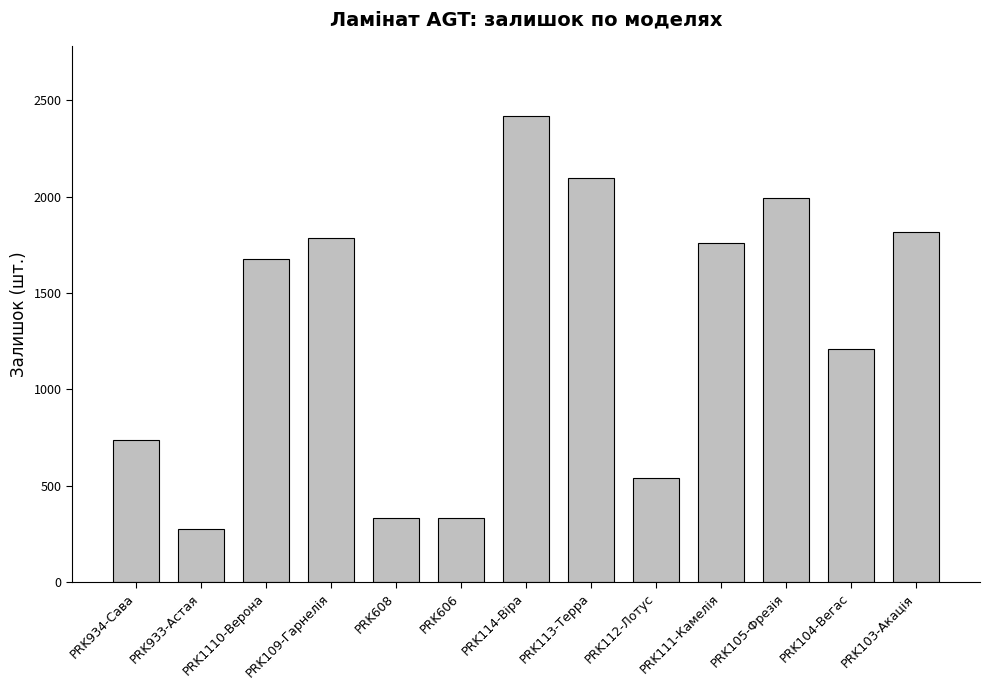

What position from the left is PRK113-Терра?

8